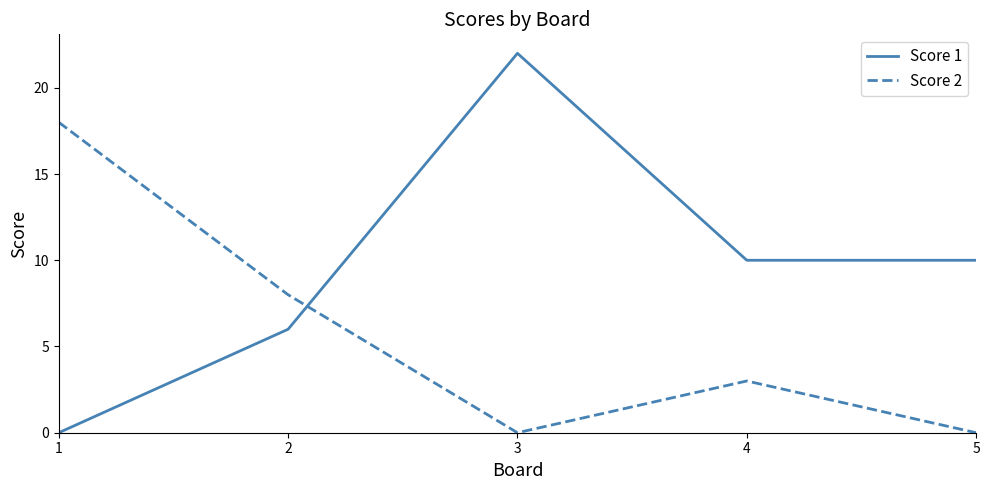

At which category does Score 2 reach its first local peak?

4